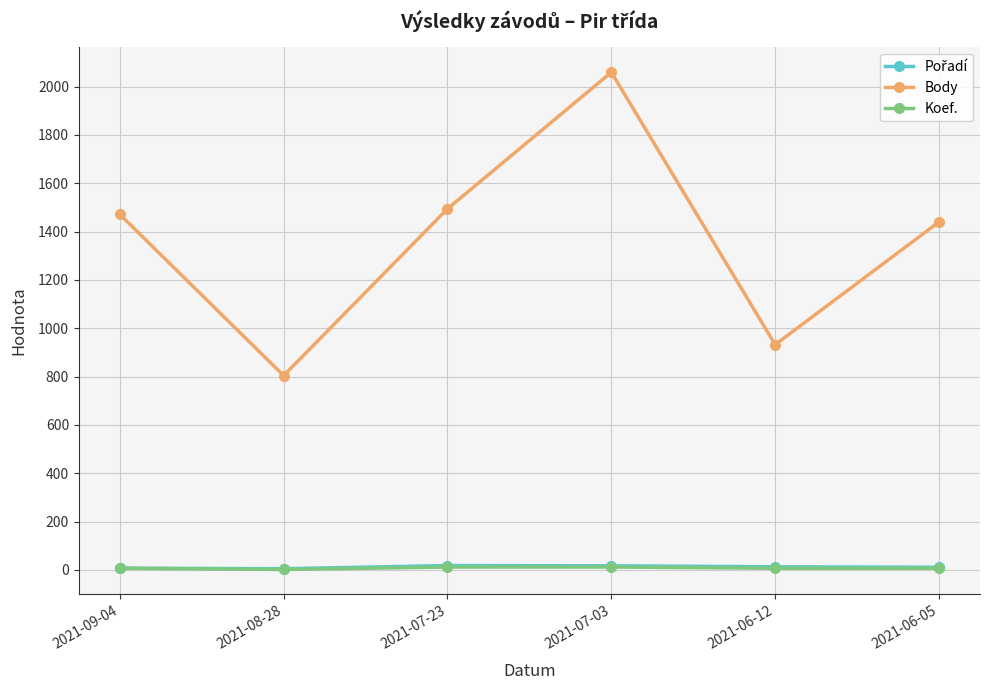

What is the approximate value of Koef. at 2021-06-05?

7